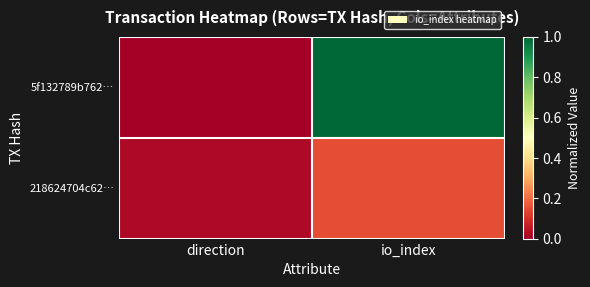

List the series in order of their overall mean, lowest first.

218624704c62…, 5f132789b762…